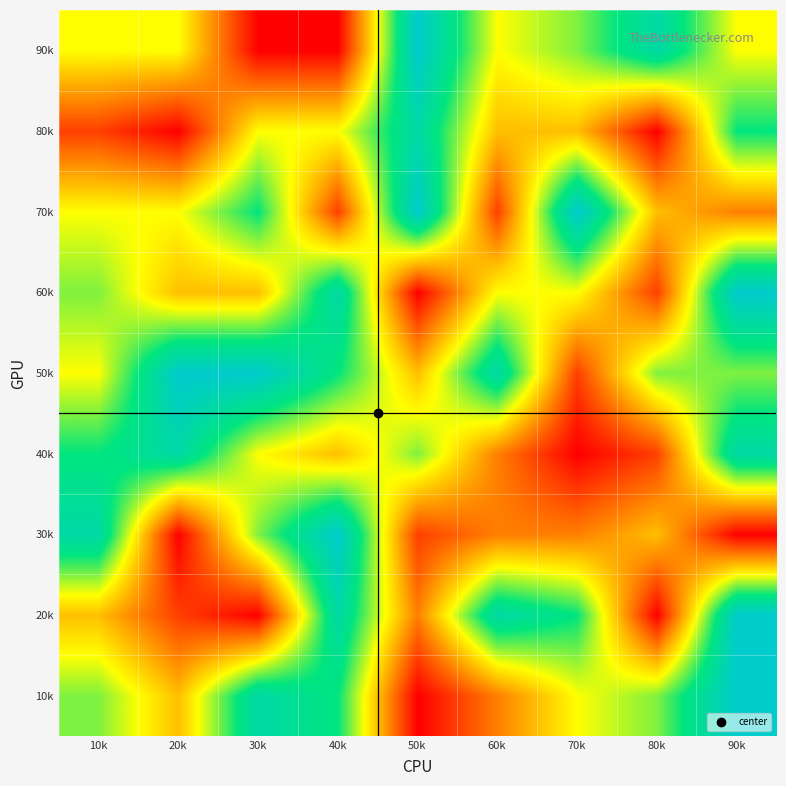

What is the smallest value displayed?

1